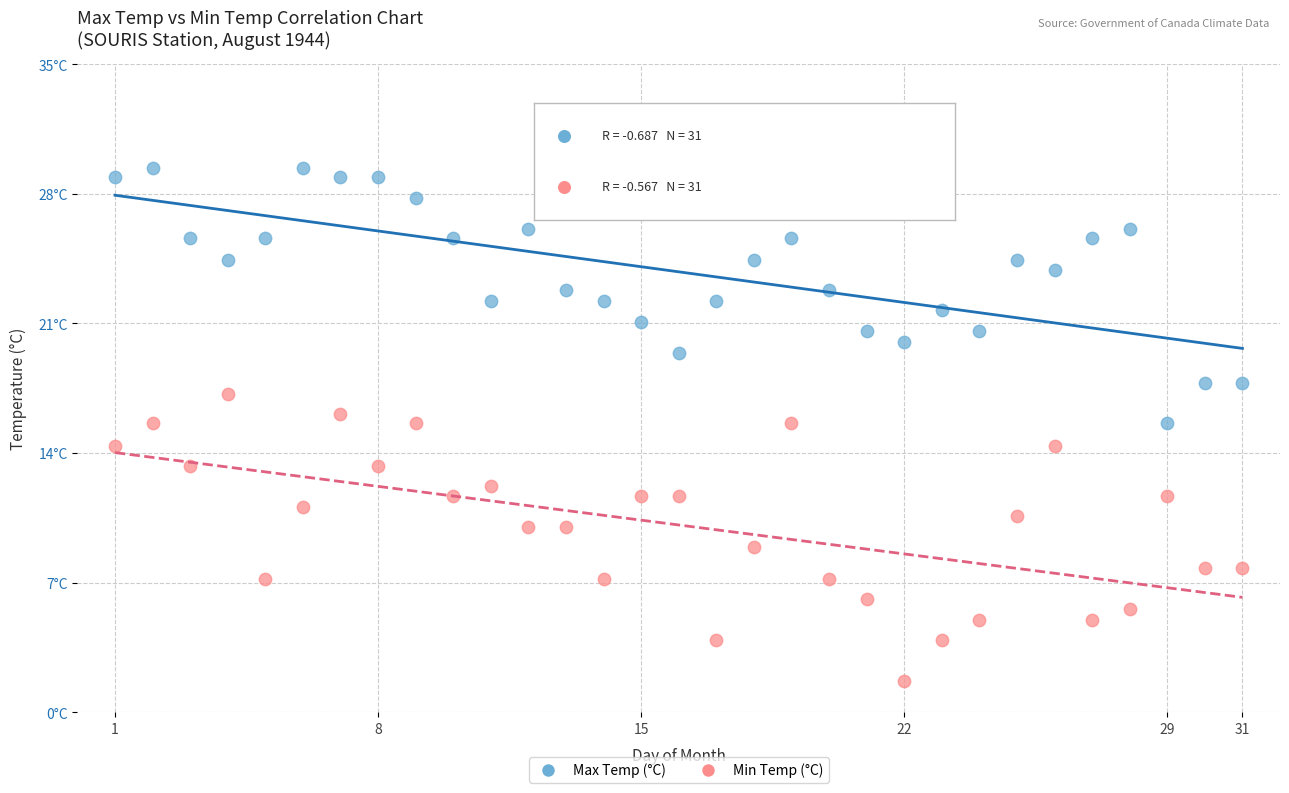

What are all the series names shown in the legend?

Max Temp (°C), Min Temp (°C)